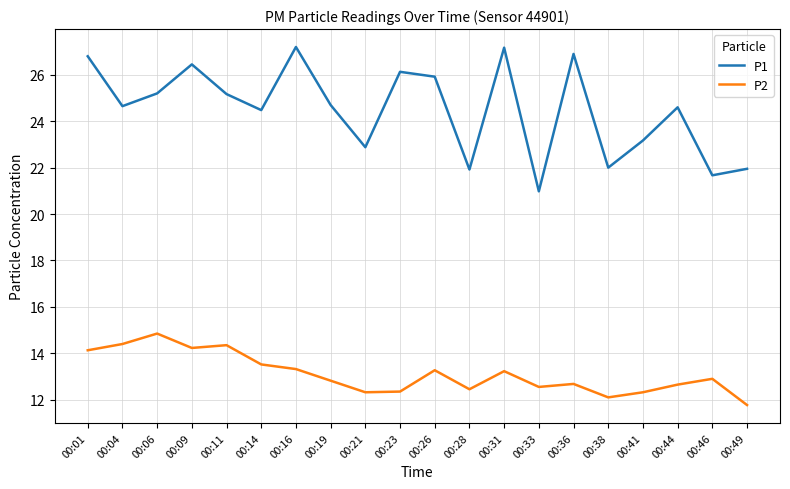

True or false: P1 and P2 intersect in this chart.

False